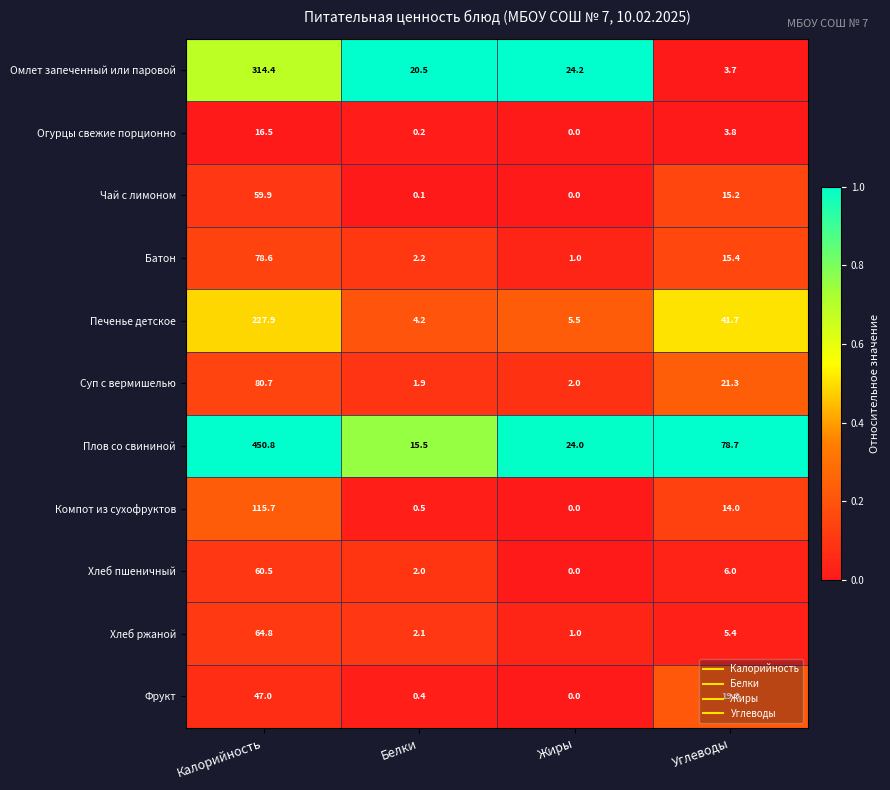

How many categories are shown in the chart?

4